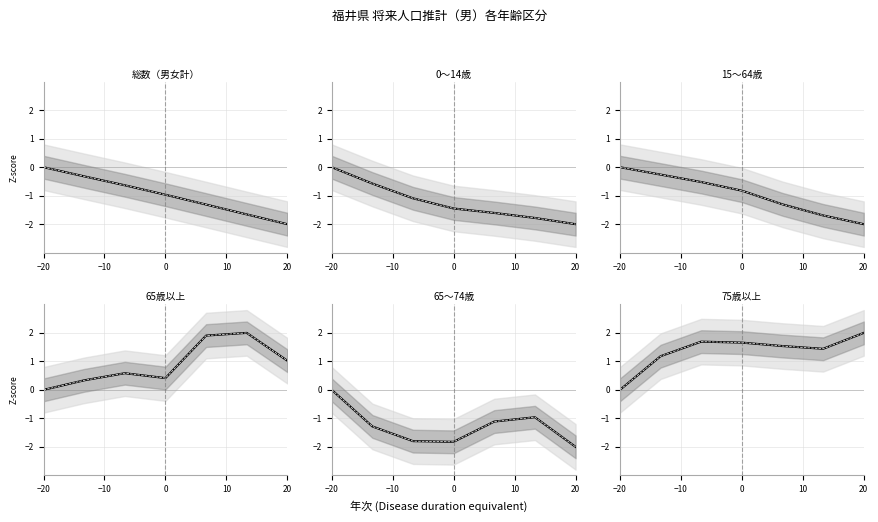

Rank the series at −10 from lowest to highest value.

65～74歳, 0～14歳, 総数（男女計）, 15～64歳, 65歳以上, 75歳以上